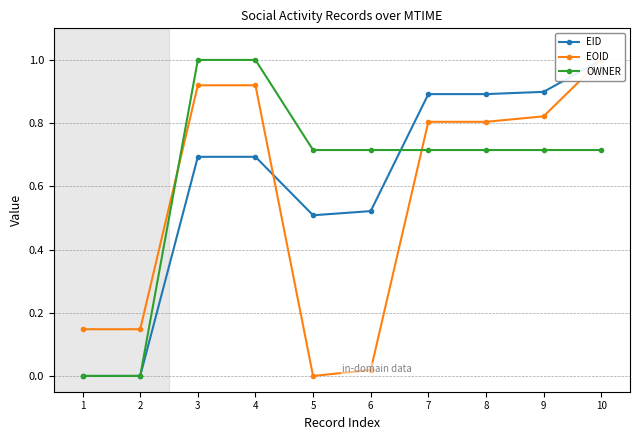

Which series changed the most between 1 and 6?

OWNER